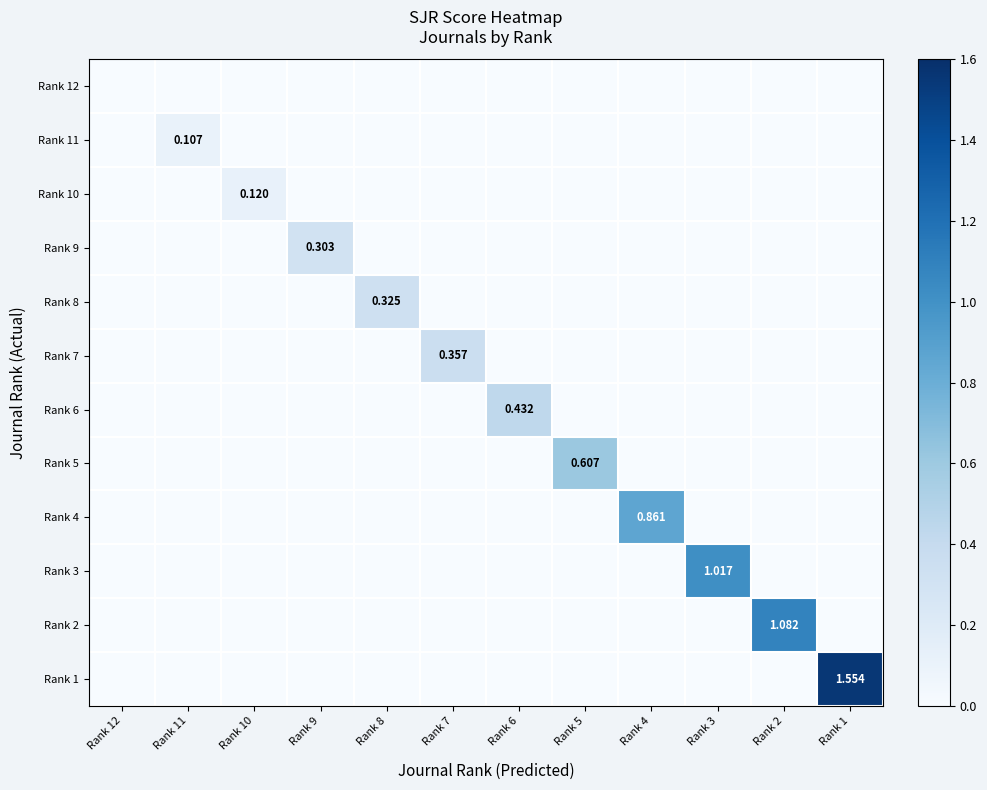

What is the difference between the maximum and minimum values in the Rank 9 series?

0.3